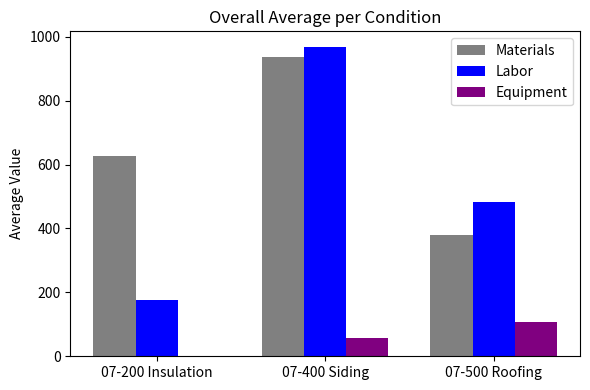

At which label is Labor closest to 572?

07-500 Roofing